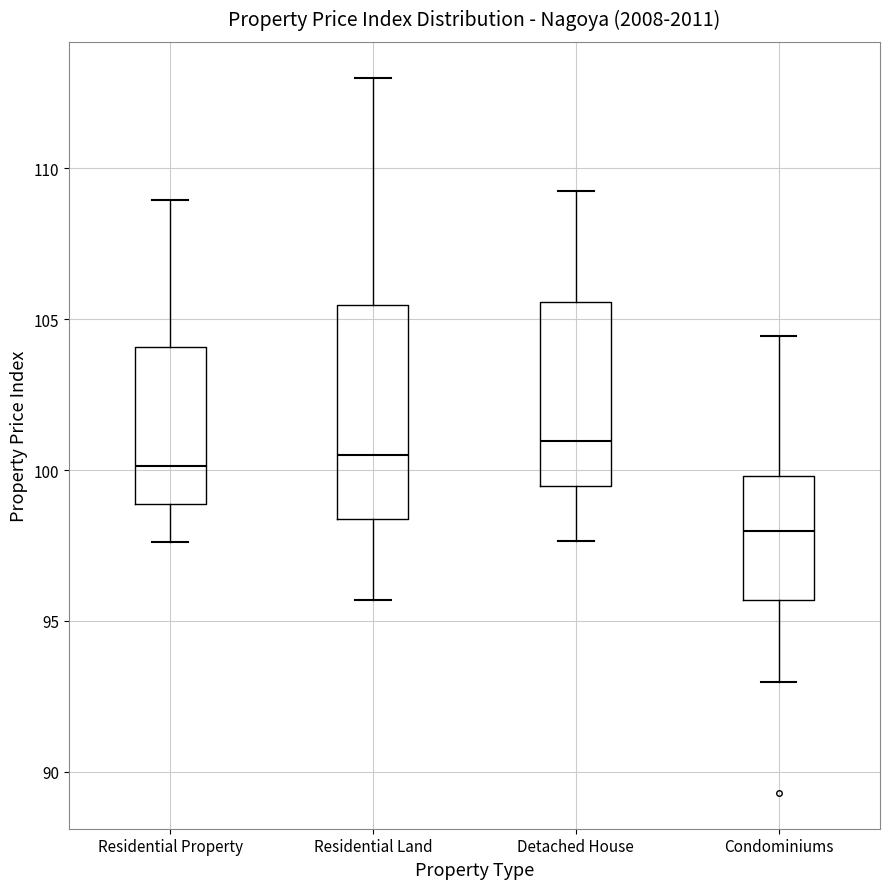

Reading left to right, transcribe this box plot: for each box, give where its median line is, the range the box spans, and where its two whiskers end, as read against the y-axis. The values are not printed on the chart, so give them approximately, as read against the axis.

Residential Property: median 100.0, box 99.0 to 104.0, whiskers 97.5 to 109.0
Residential Land: median 100.5, box 98.5 to 105.5, whiskers 95.5 to 113.0
Detached House: median 101.0, box 99.5 to 105.5, whiskers 97.5 to 109.5
Condominiums: median 98.0, box 95.5 to 100.0, whiskers 93.0 to 104.5